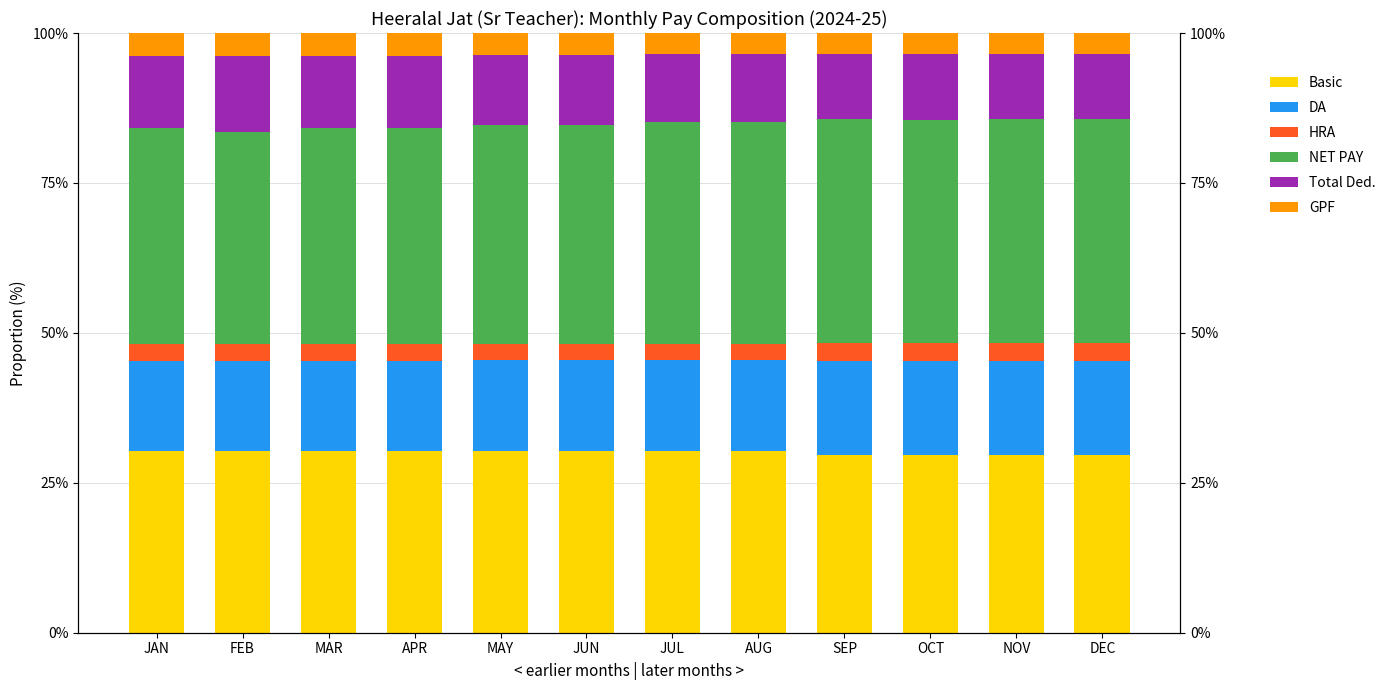

What is the difference between the highest and lowest values at SEP?

34.4